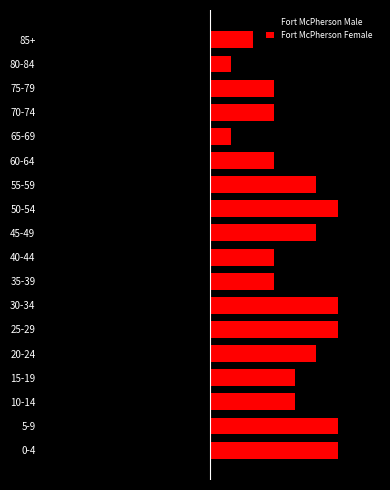

How many bars are there in each group?

2